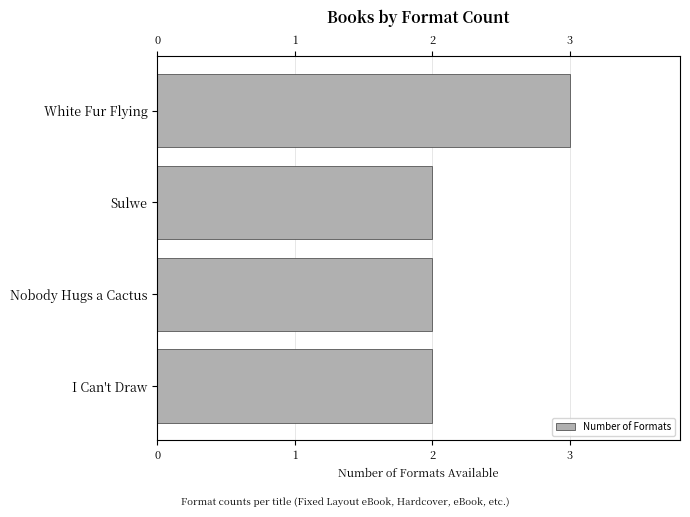

Reading left to right, extract all data points from this chart.

3	2	2	2